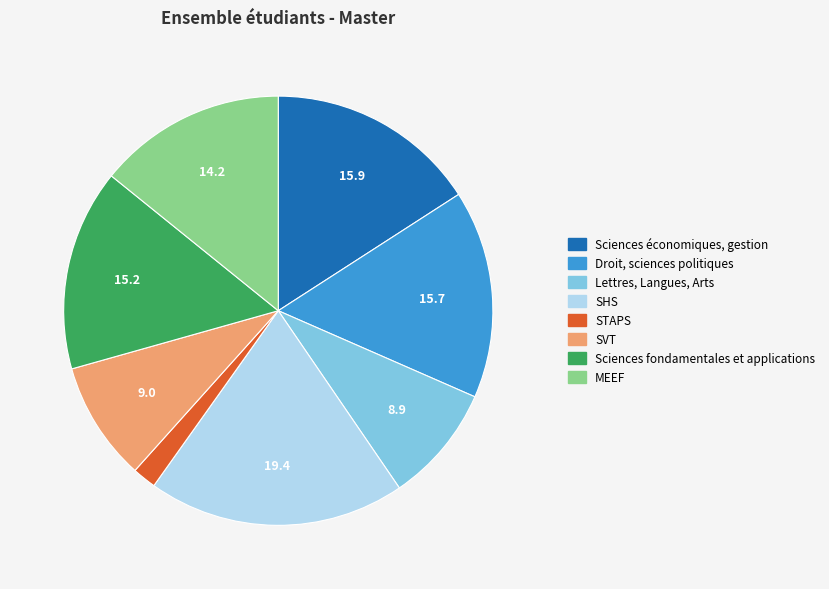

Does Droit, sciences politiques represent more than half of the total?

No